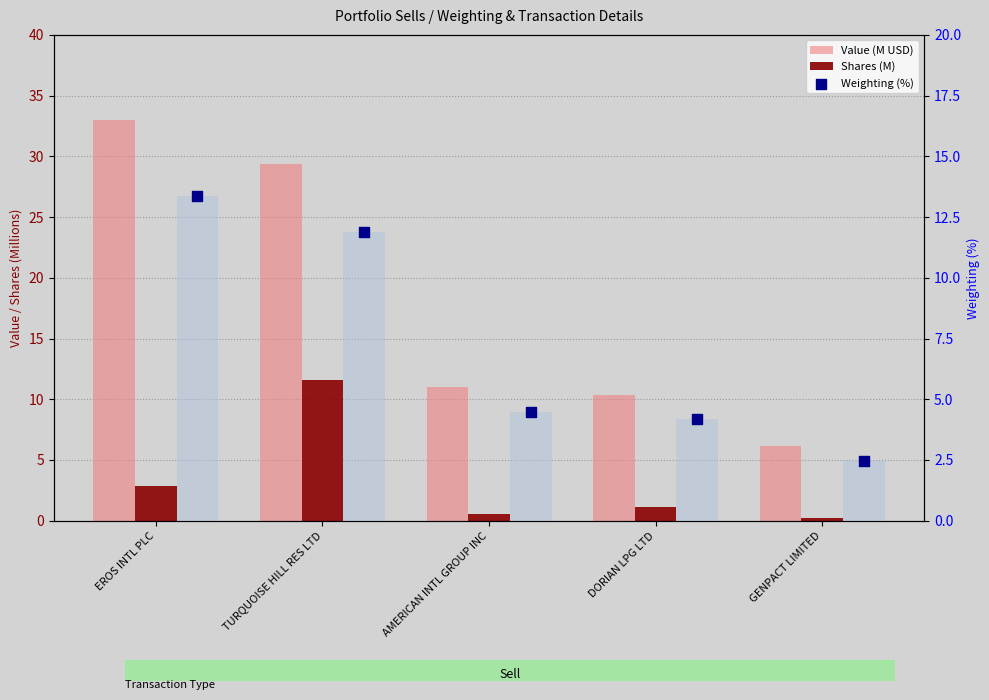

At how many categories does at least one series exceed 20?

2